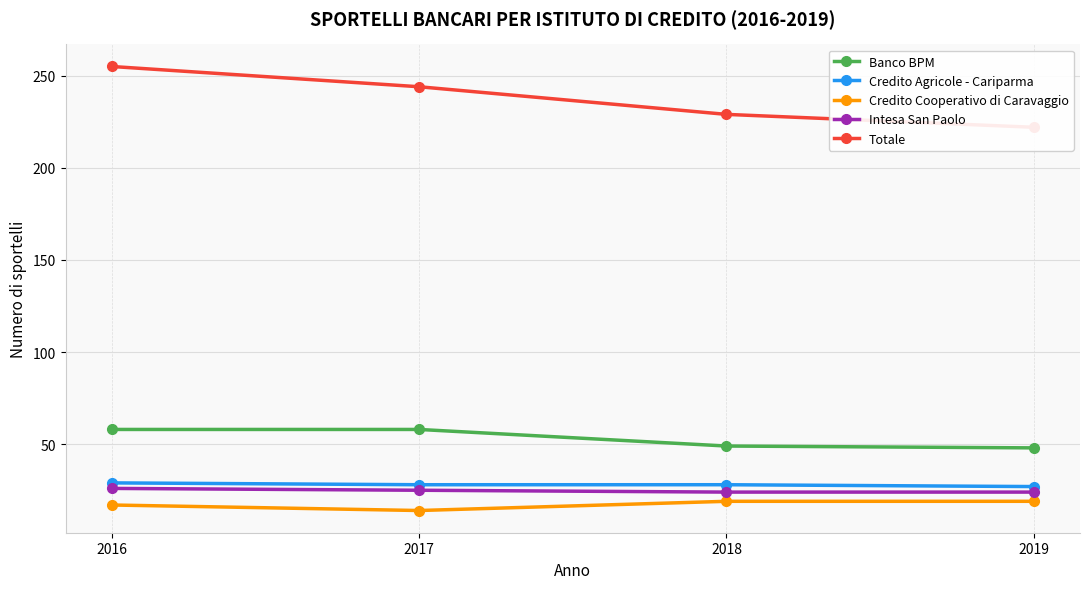

Reading left to right, extract all data points from this chart.

Banco BPM: 58	58	49	48
Credito Agricole - Cariparma: 29	28	28	27
Credito Cooperativo di Caravaggio: 17	14	19	19
Intesa San Paolo: 26	25	24	24
Totale: 255	244	229	222